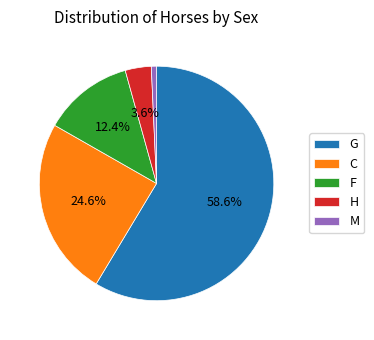

Which category has the smallest portion of the pie?

M